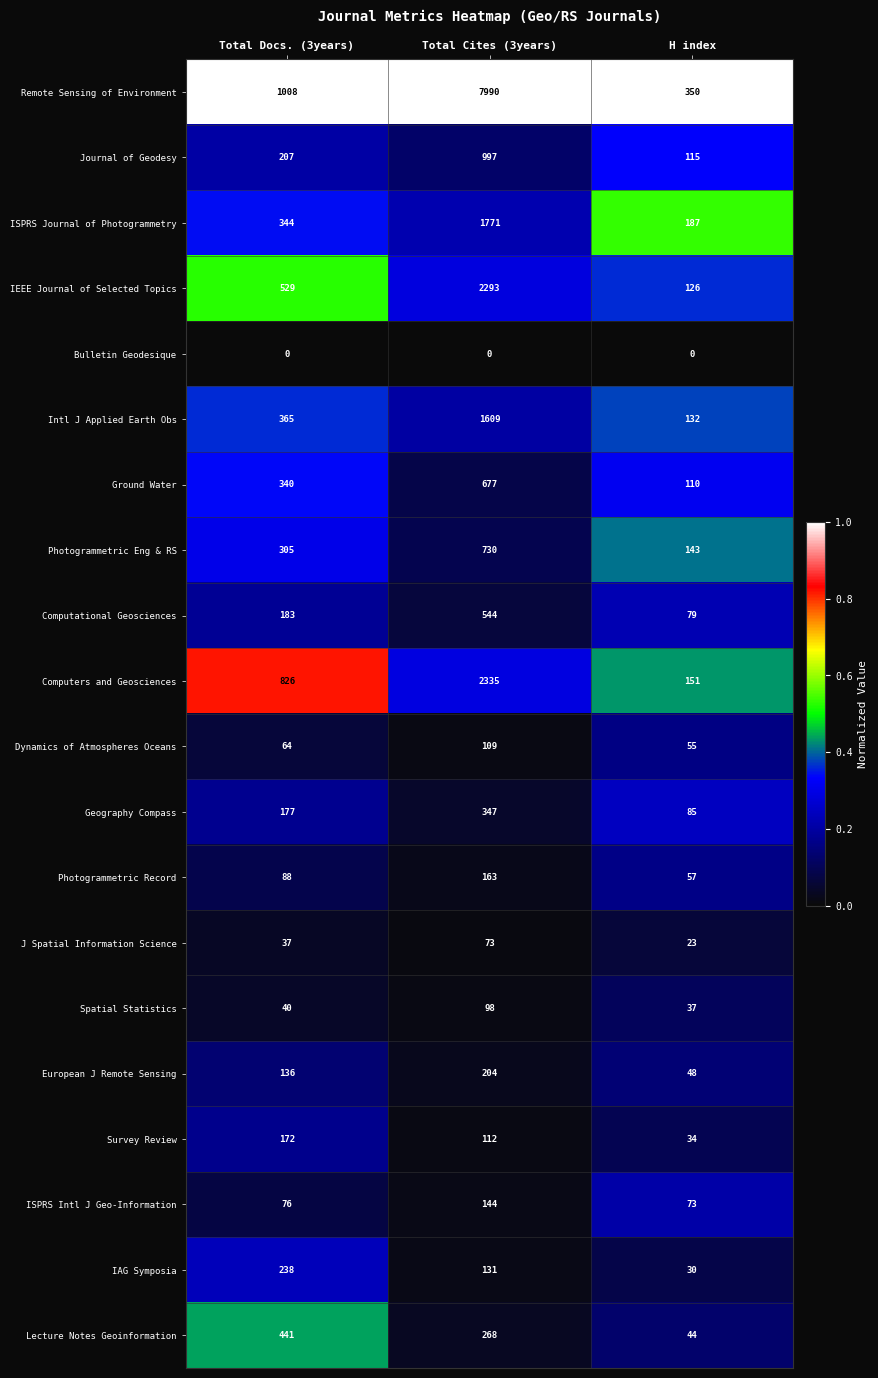

What is the sum of the Lecture Notes Geoinformation values at Total Cites (3years) and H index?

312